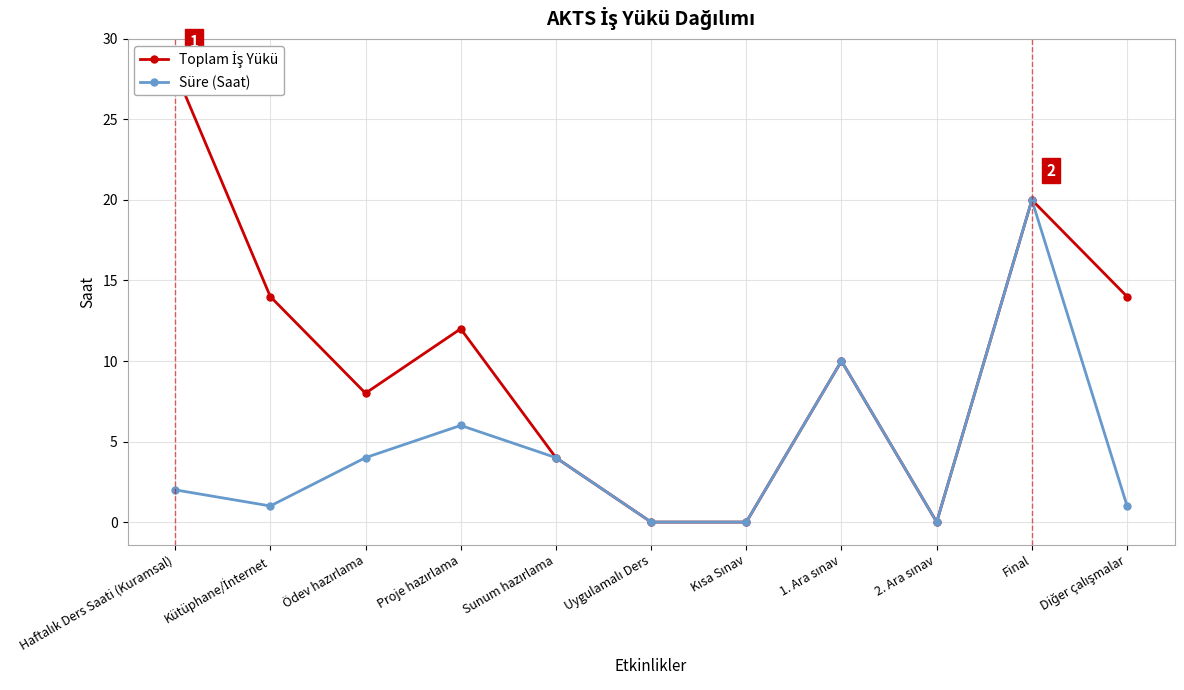

Reading left to right, list all the values displayed in this chart.

Toplam İş Yükü: 28	14	8	12	4	0	0	10	0	20	14
Süre (Saat): 2	1	4	6	4	0	0	10	0	20	1